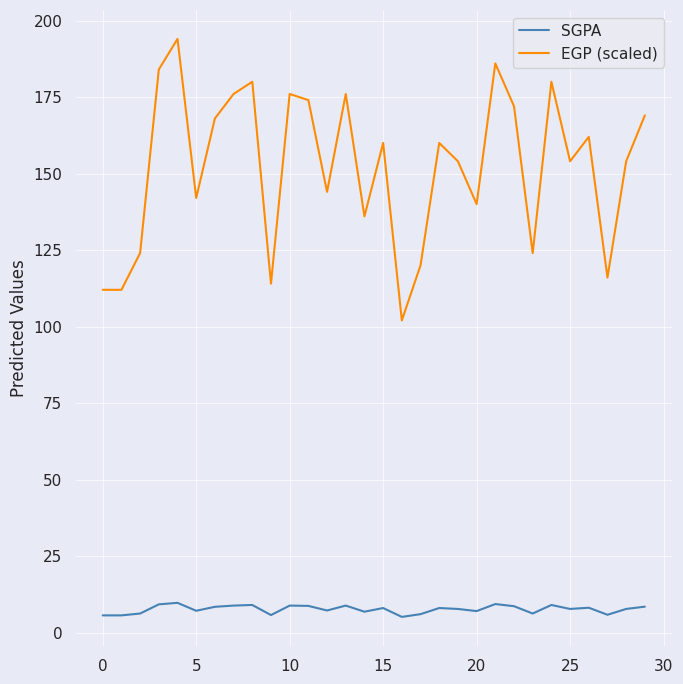

At how many categories does at least one series exceed 8?

30